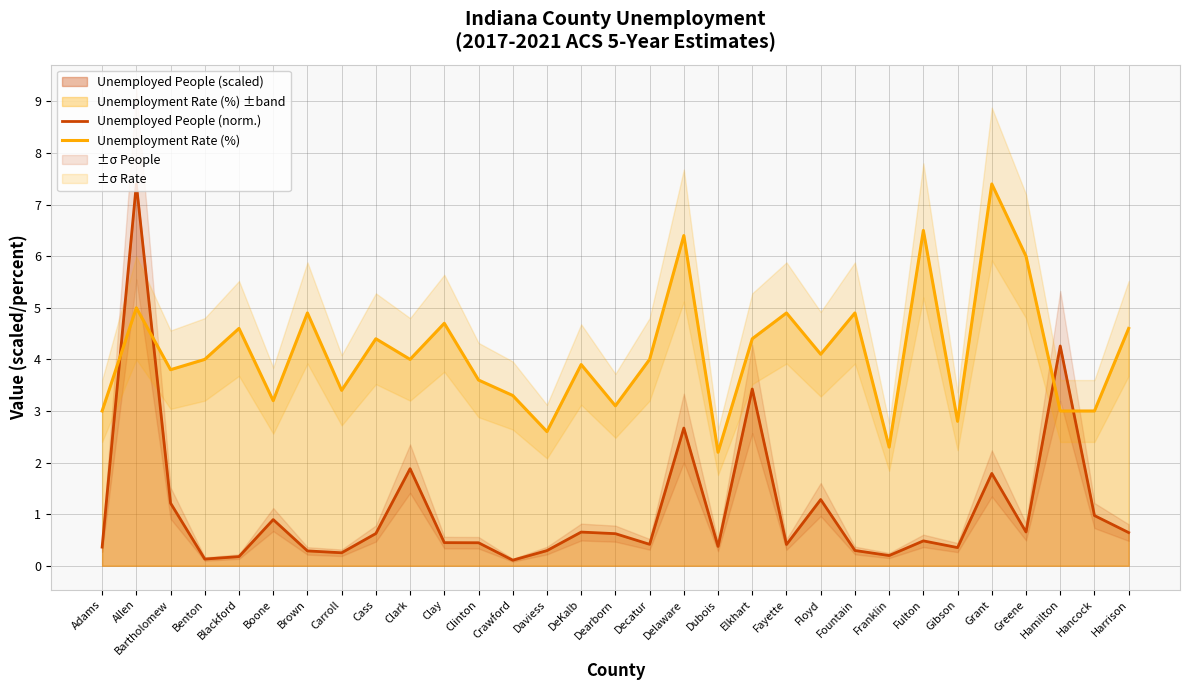

What position from the left is Crawford?

13